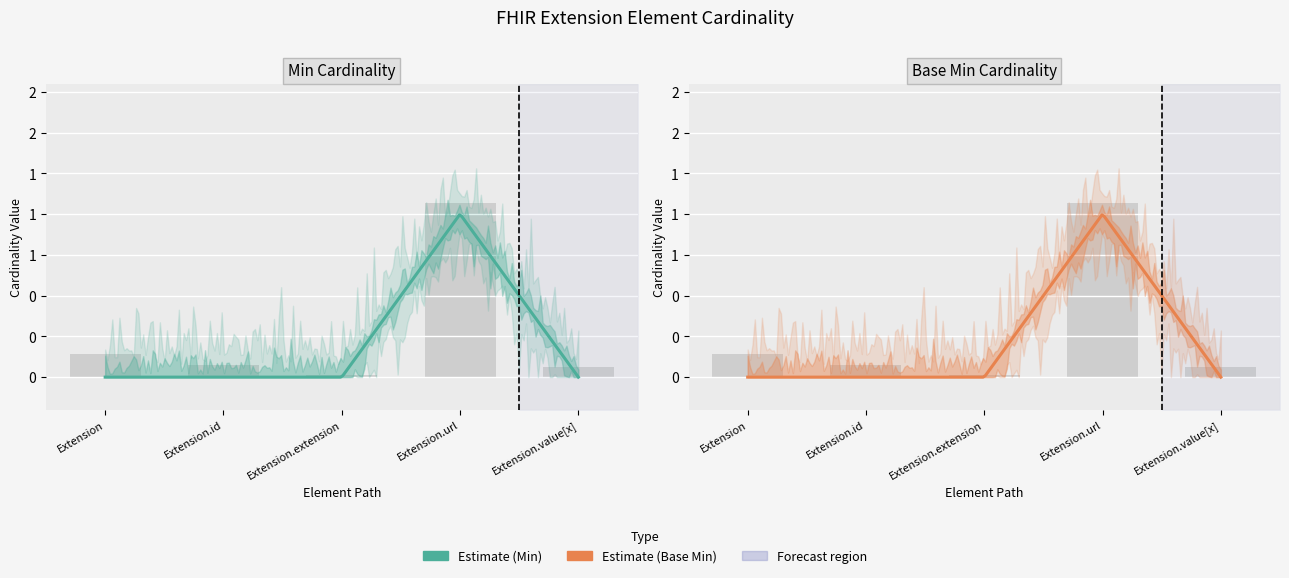

Which series changed the most between Extension and Extension.id?

Min